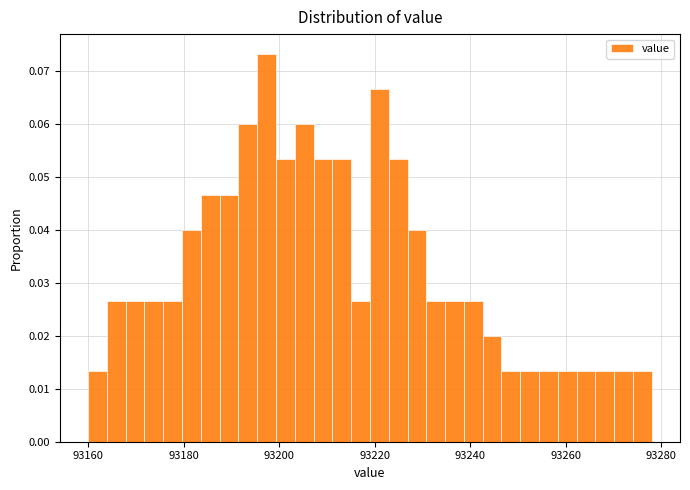

Read against the x-axis, roughly where is the centre of the tallest bar?

93198